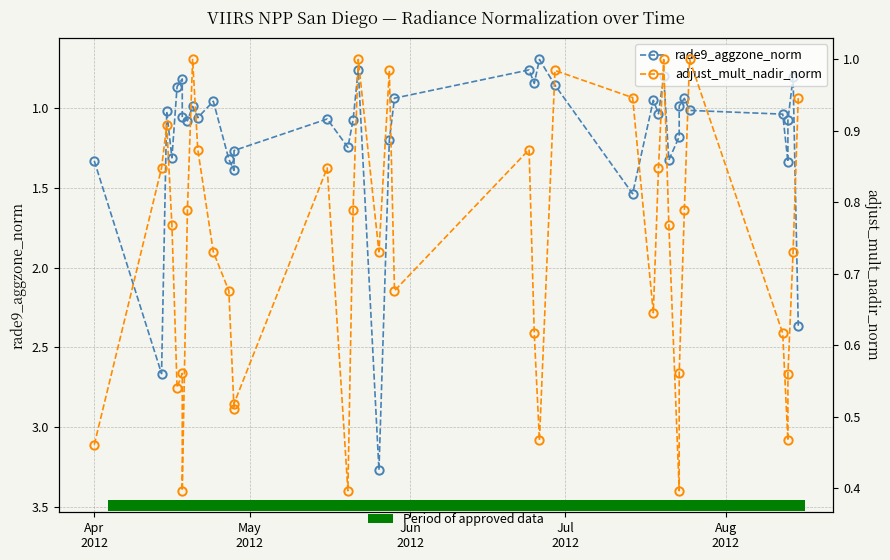

The rade9_aggzone_norm series shows 1.7 at 20. True or false?

False